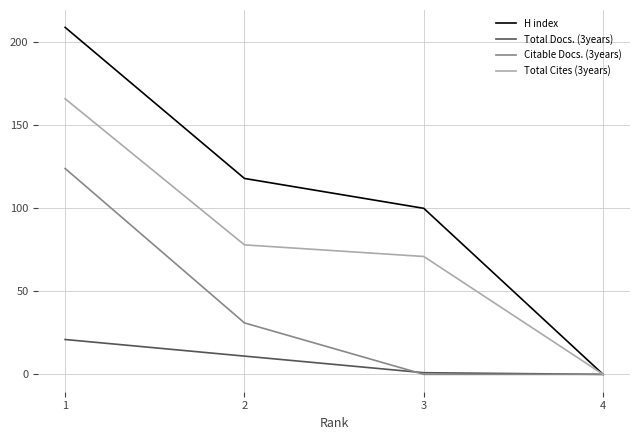

Reading right to left, what are all the values shown in this chart?

H index: 4=0	3=100	2=118	1=209
Total Docs. (3years): 4=0	3=1	2=11	1=21
Citable Docs. (3years): 4=0	3=0	2=31	1=124
Total Cites (3years): 4=0	3=71	2=78	1=166